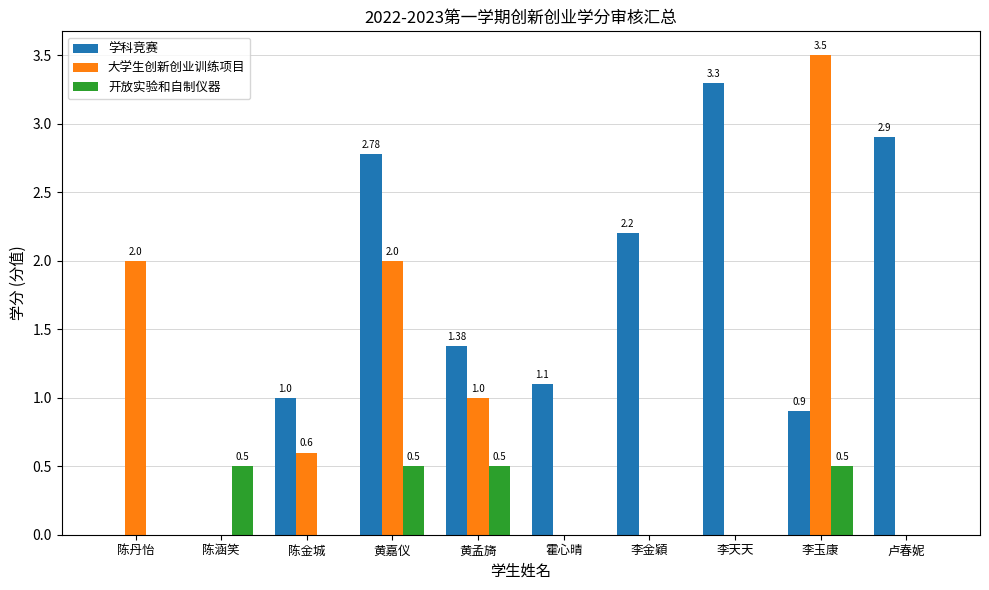

What is the sum of all 学科竞赛 values?

15.6